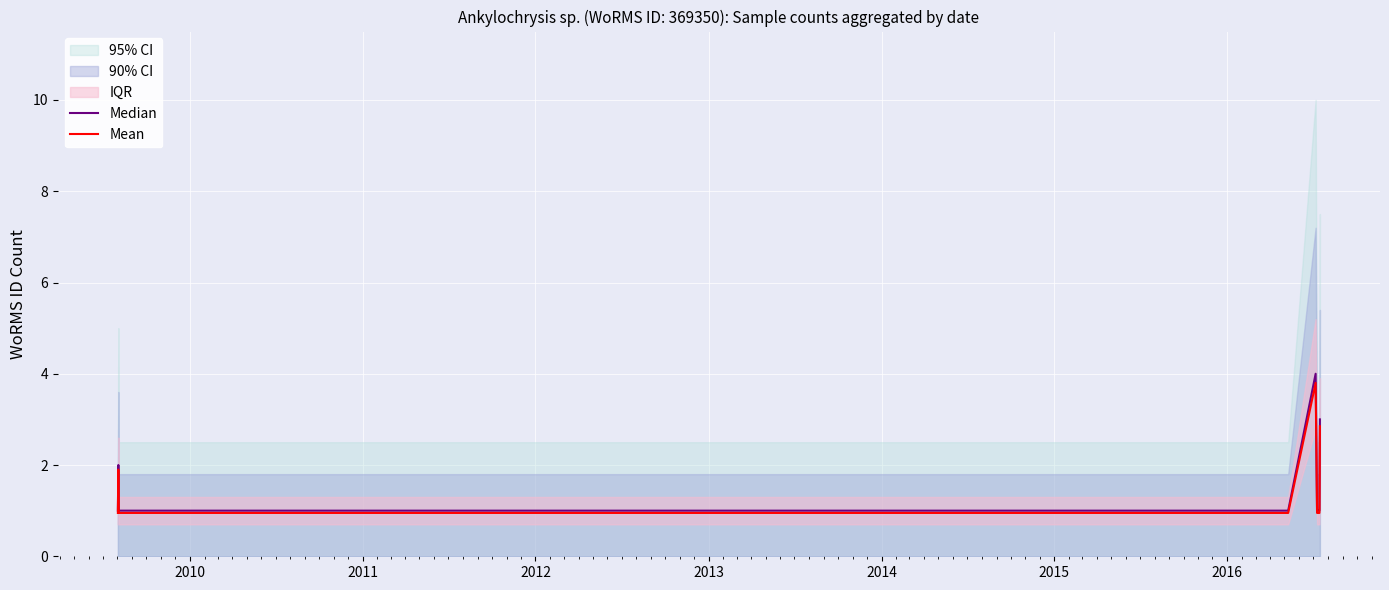

How many Median values are between 1 and 2?

11